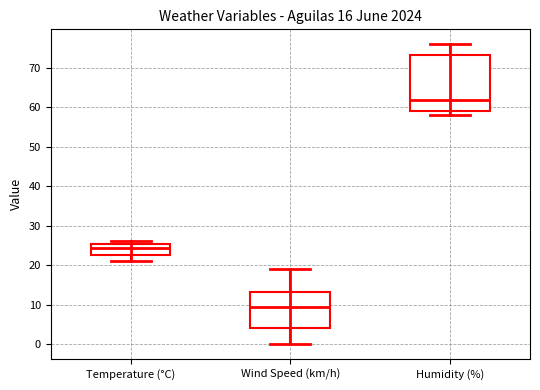

Which box's median line is the highest?

Humidity (%)